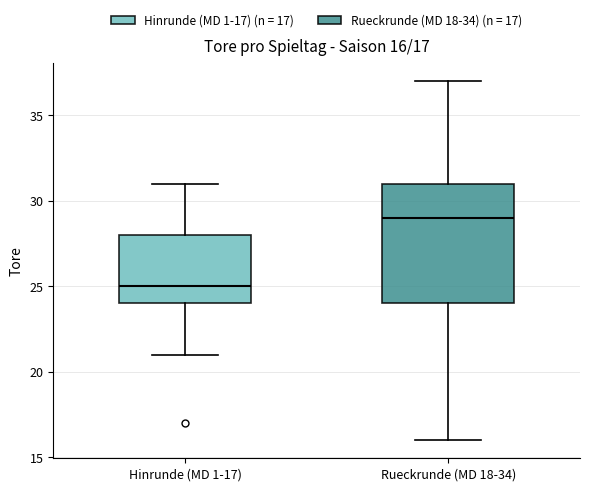

Comparing the boxes themselves (not the whiskers), which one is the tallest?

Rueckrunde (MD 18-34)